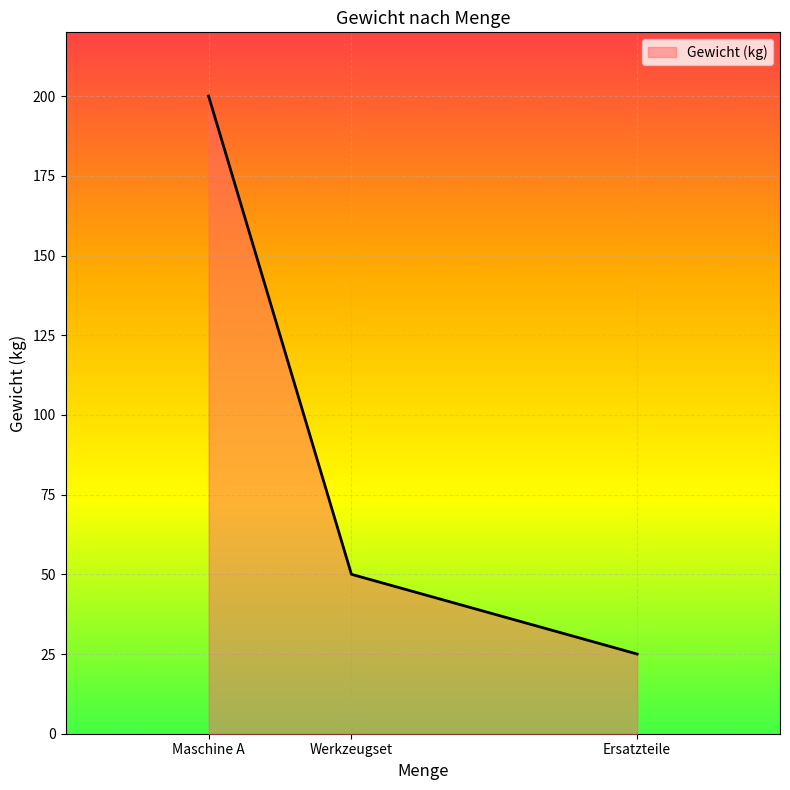

How many values are between 25 and 200?

3